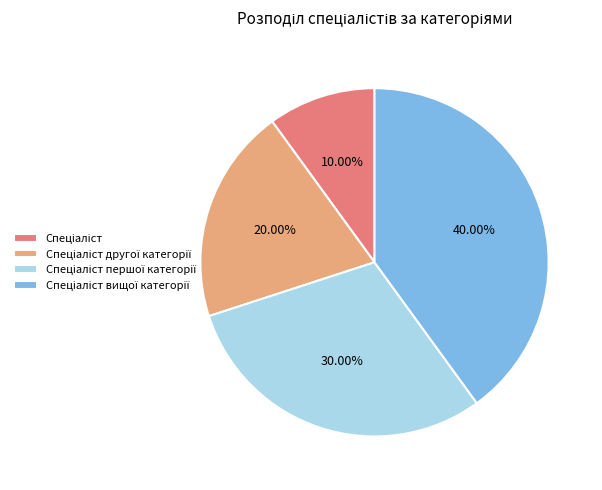

Is there any slice that represents more than half of the pie?

No